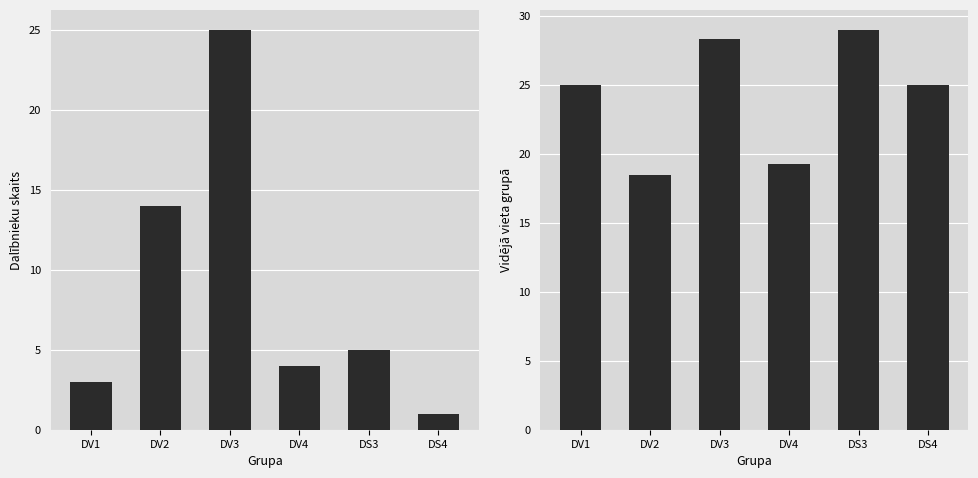

What is the value of the Dalībnieku skaits bar at the 3rd from the left?

25.0